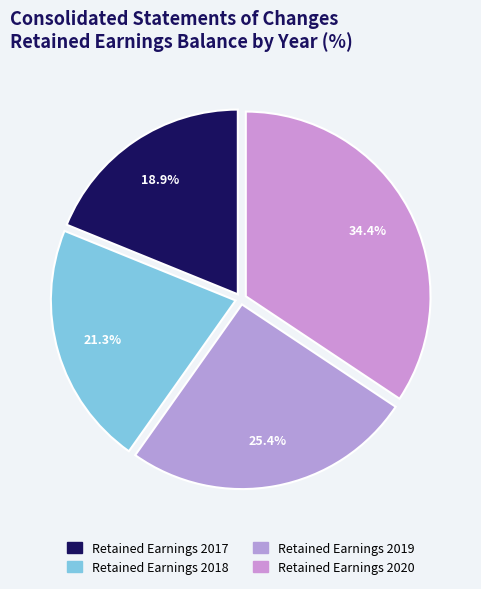

The Retained Earnings 2020 slice represents 40% of the pie. True or false?

False